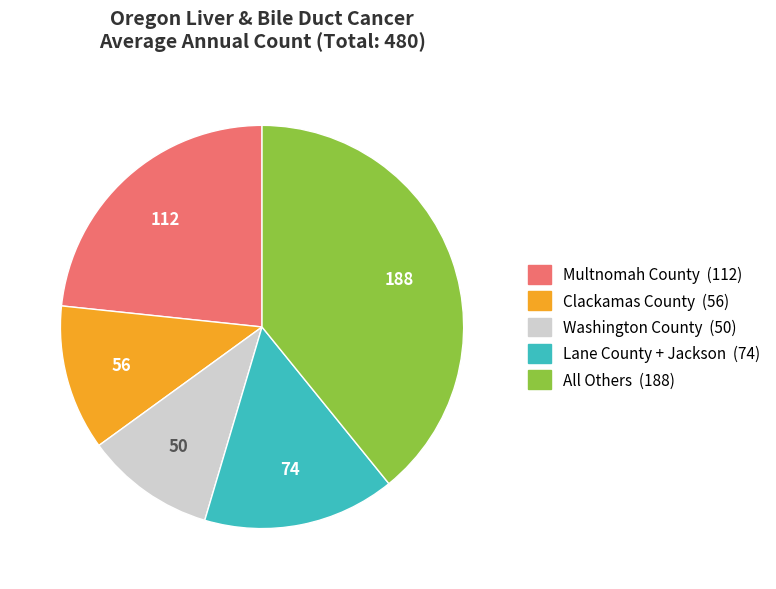

Is there a majority slice in this chart?

No